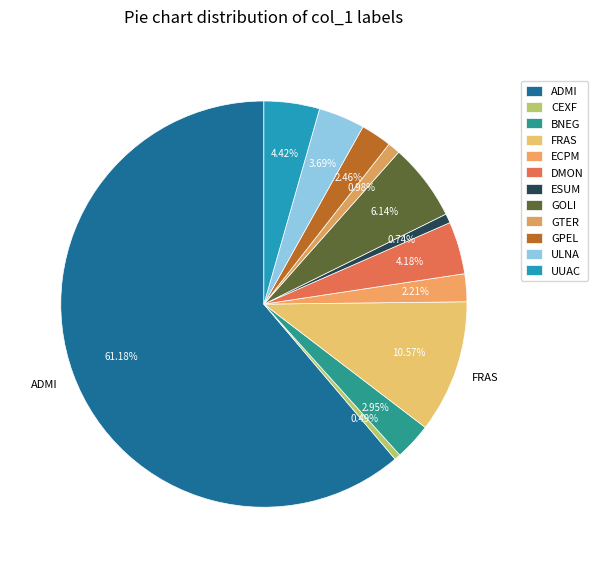

How many slices are in this pie chart?

12